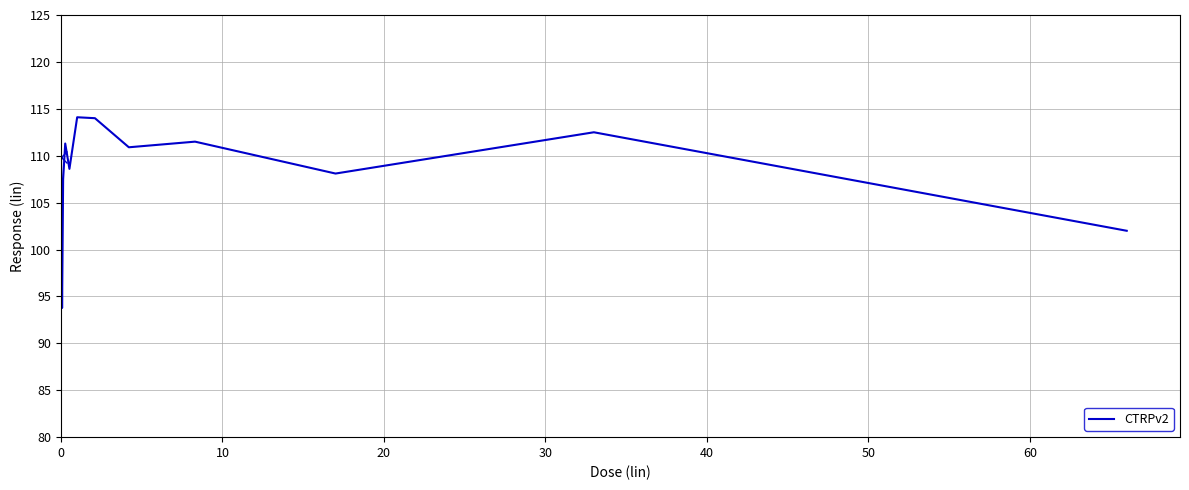

What is the difference between the maximum and minimum values?

20.3